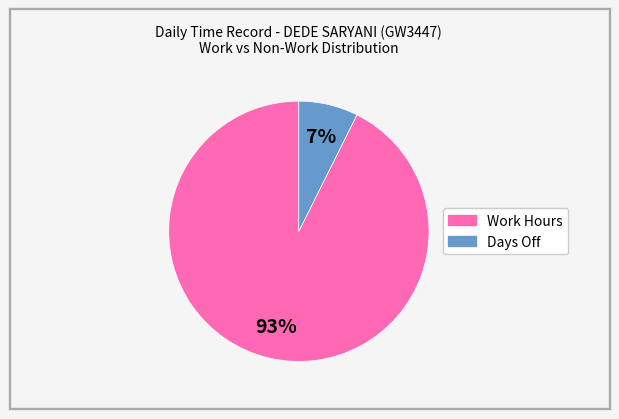

Is there a majority slice in this chart?

Yes